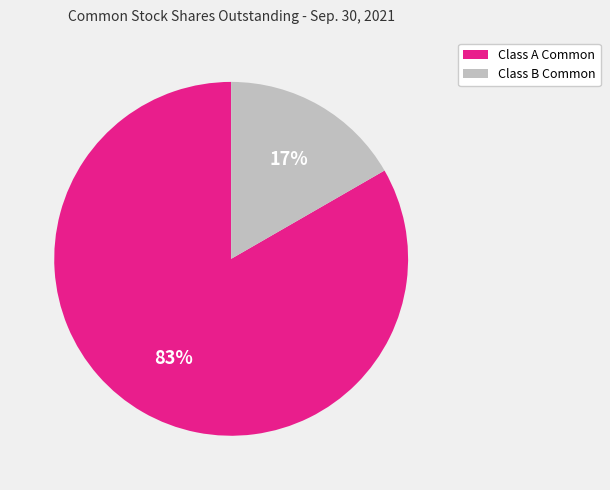

Is there a majority slice in this chart?

Yes